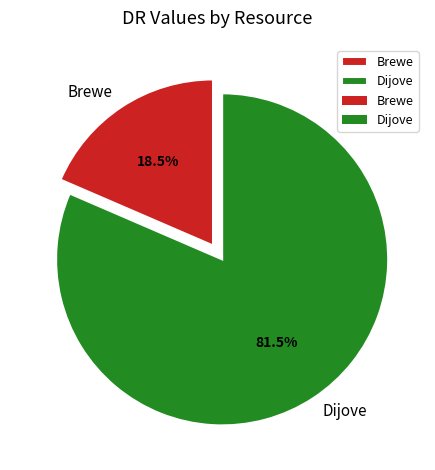

How many slices are in this pie chart?

2